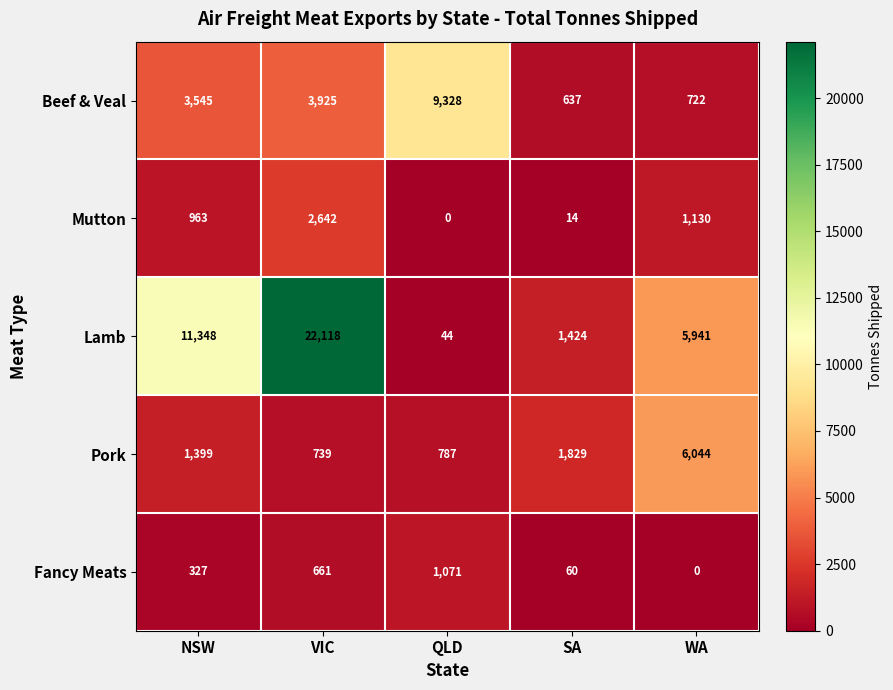

What is the total value across all series at QLD?

11230